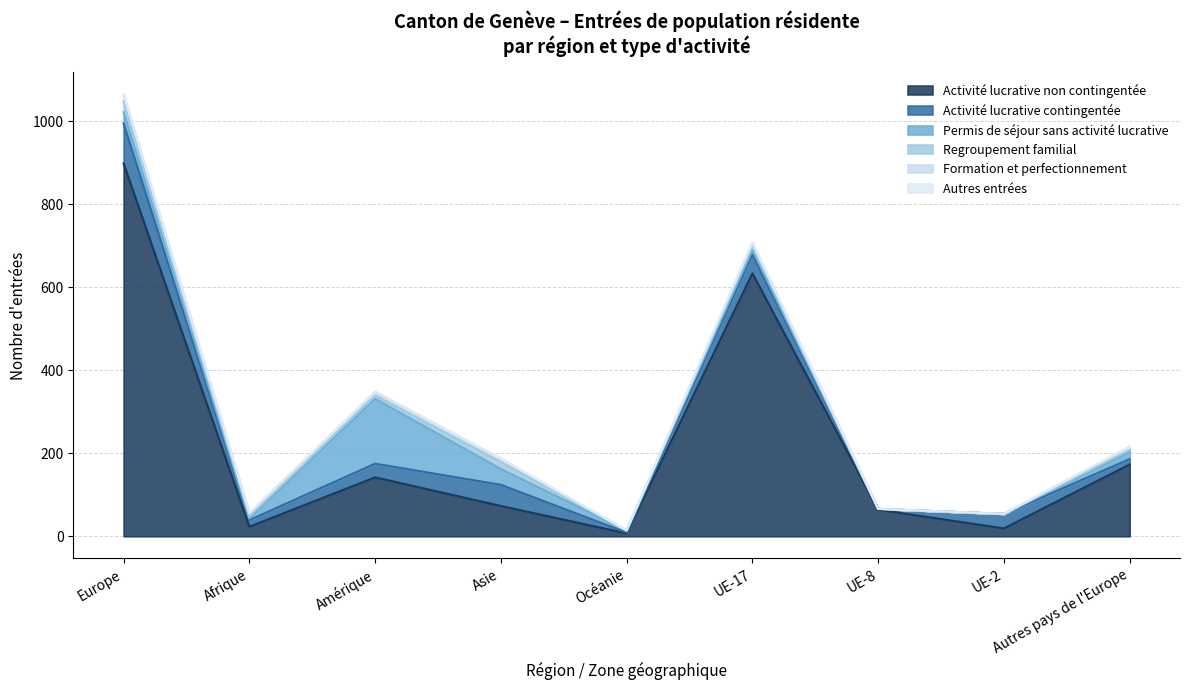

The Permis de séjour sans activité lucrative series shows 17 at Autres pays de l'Europe. True or false?

True